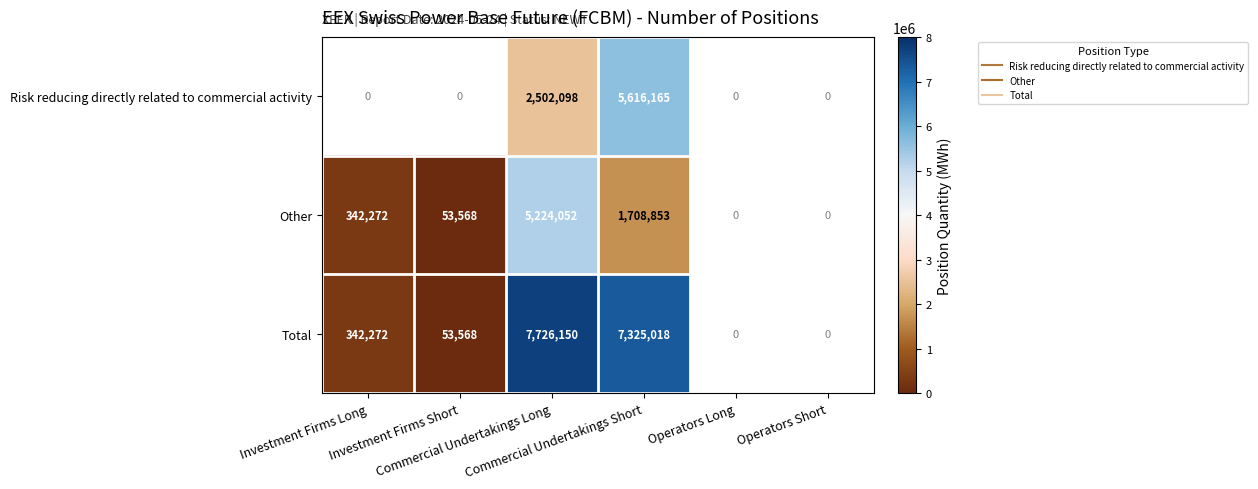

Which series has the largest range (max minus min)?

Total